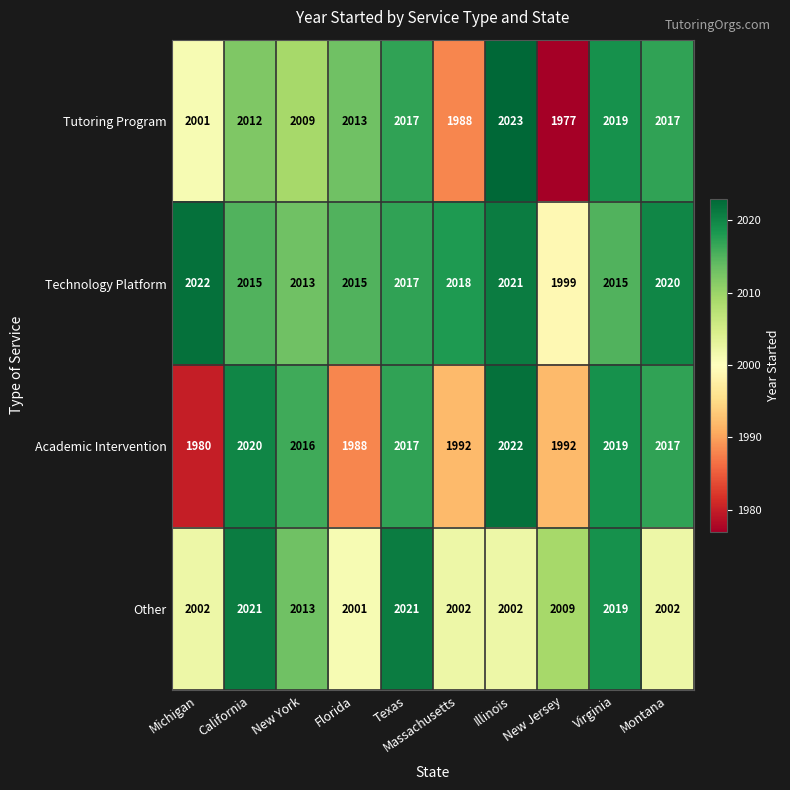

What is the difference between the maximum and minimum values in the Technology Platform series?

23